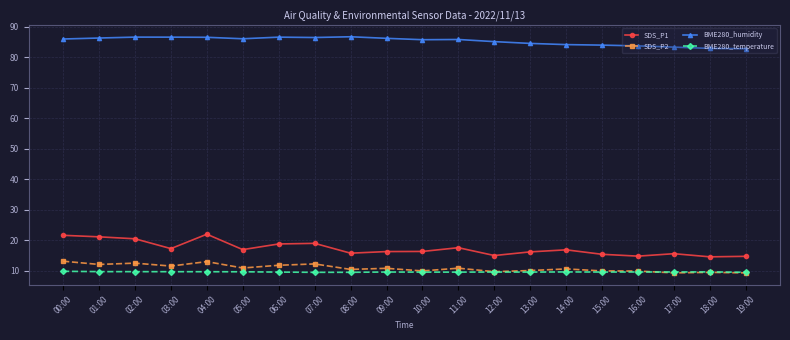

Between 10:00 and 15:00, which series saw the biggest shift?

BME280_humidity